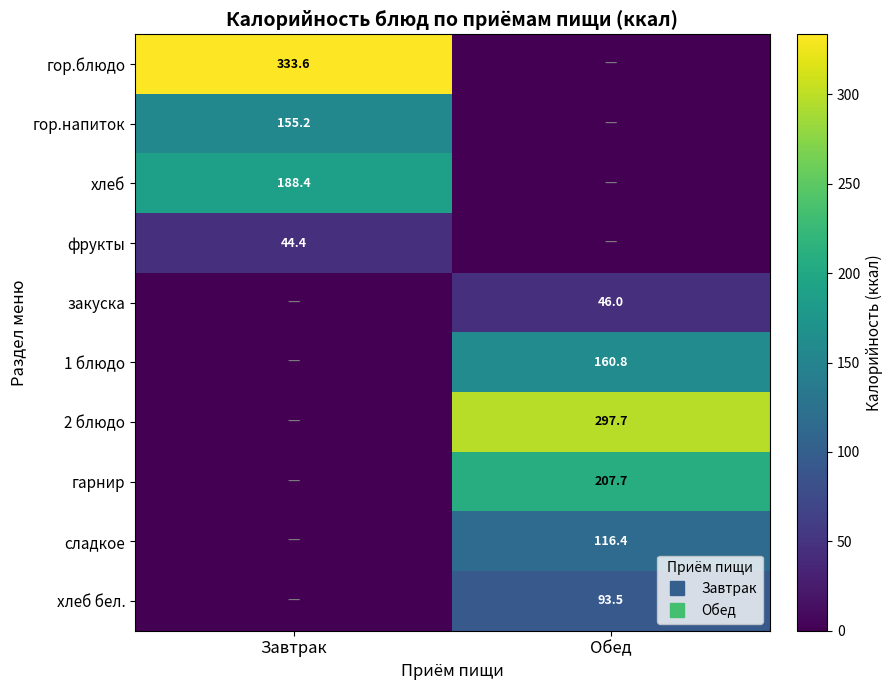

Rank the series at Завтрак from highest to lowest value.

гор.блюдо, хлеб, гор.напиток, фрукты, закуска, 1 блюдо, 2 блюдо, гарнир, сладкое, хлеб бел.